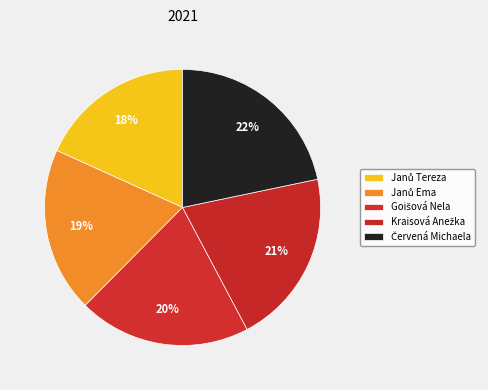

Which category has the smallest portion of the pie?

Janů Tereza